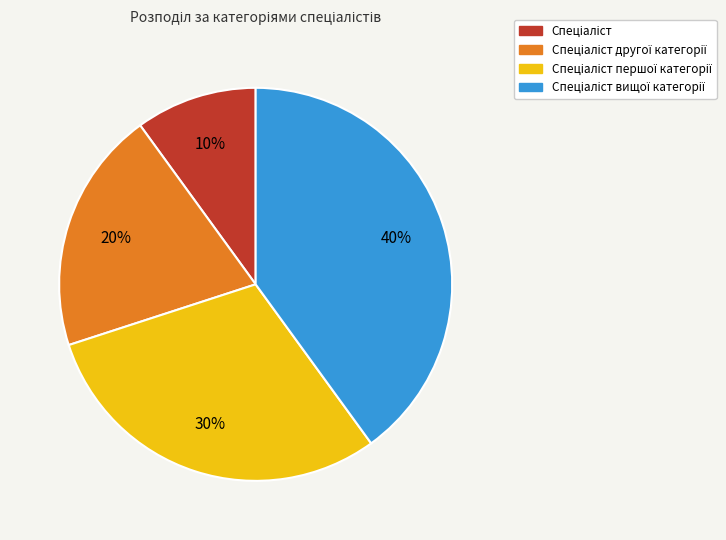

To the nearest percent, what is the difference between the largest and smallest slice percentages?

30%